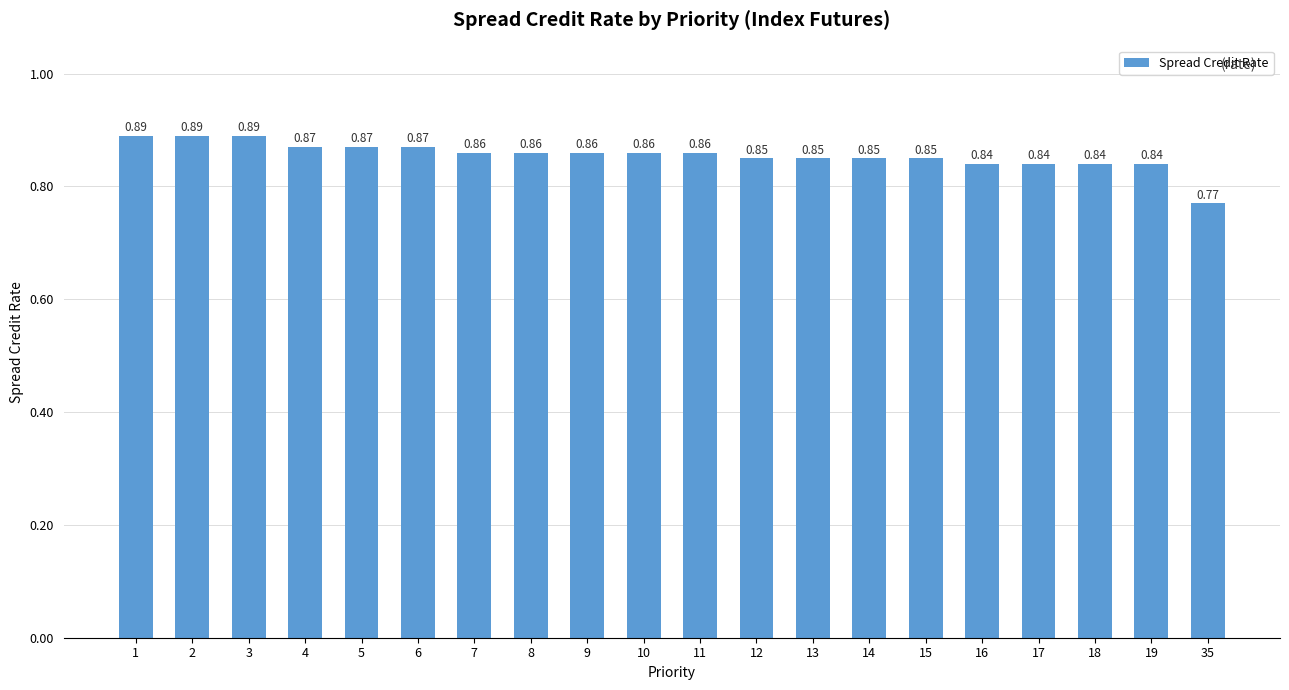

What is the sum of all values?

17.1